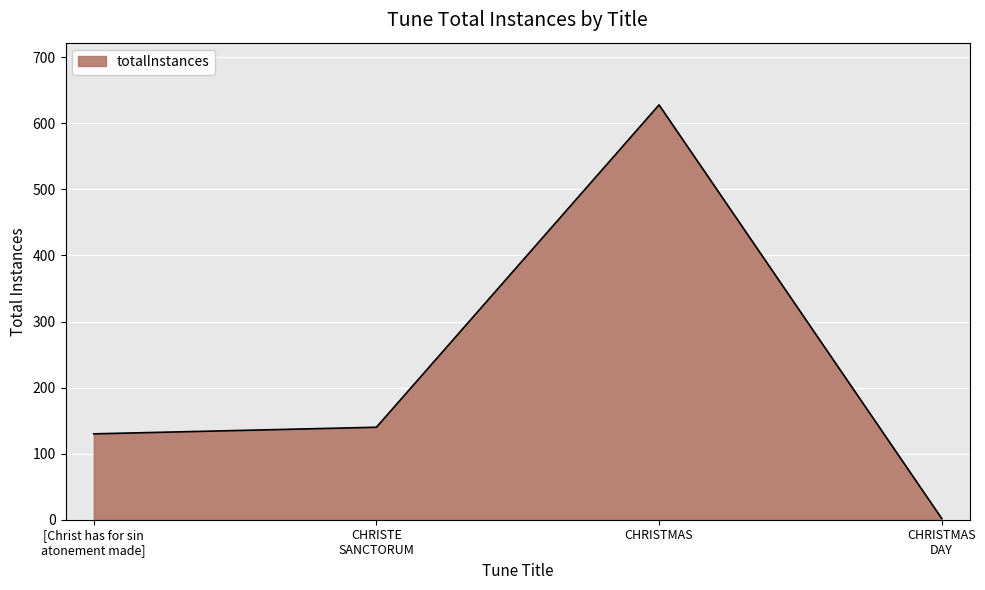

What is the difference between the second highest and minimum values?

138